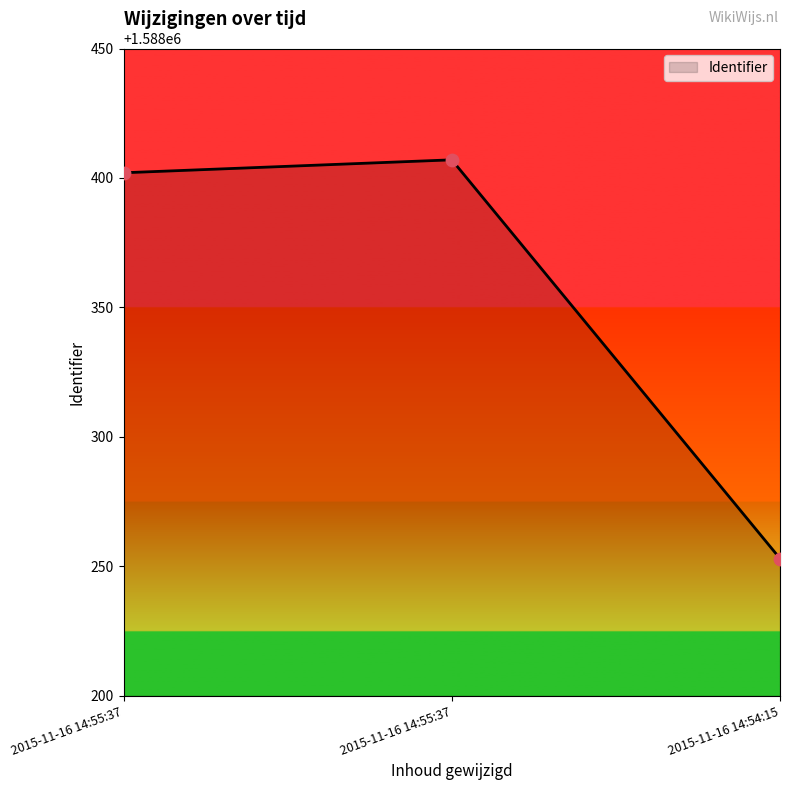

Which has a higher value, 2015-11-16 14:54:15 or 2015-11-16 14:55:37?

2015-11-16 14:55:37